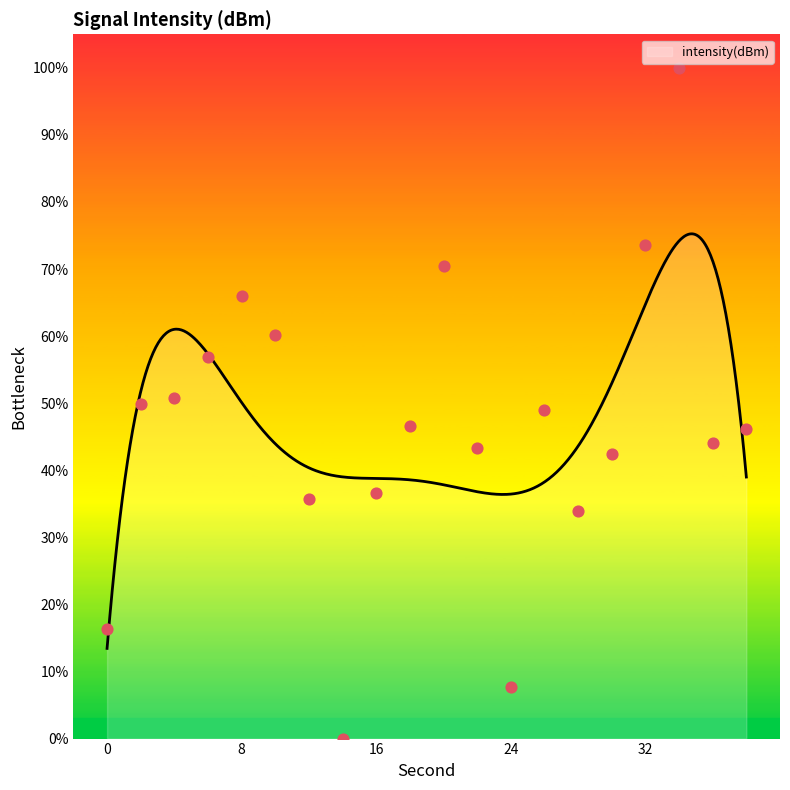

What is the change in value from 10 to 34?

+39.9